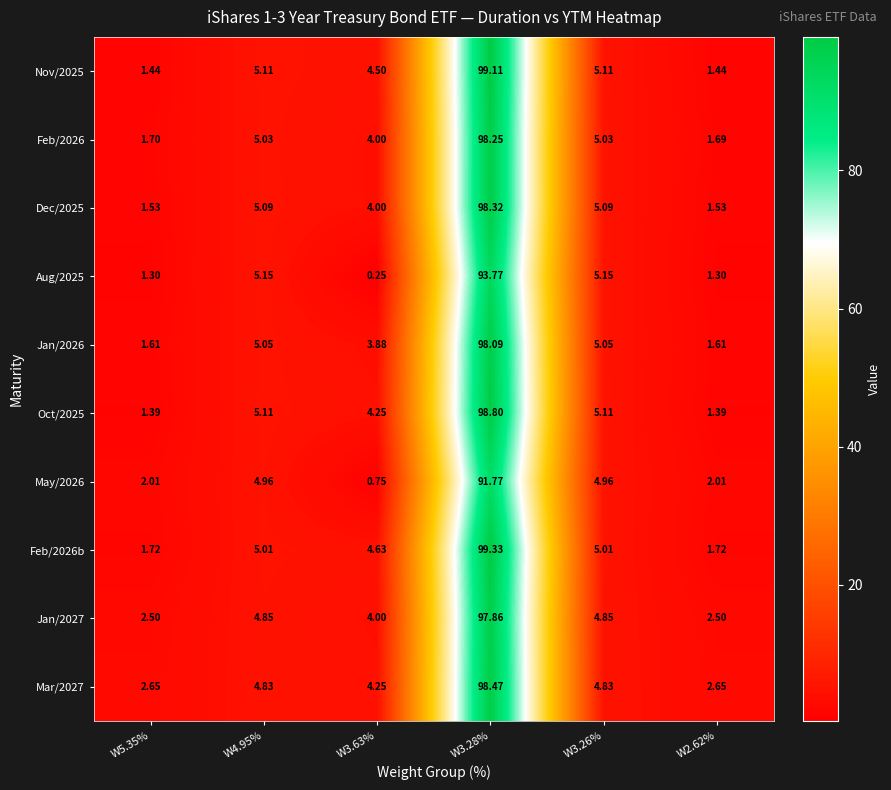

Is the value of Jan/2026 at W3.26% greater than the value of Dec/2025 at W2.62%?

Yes